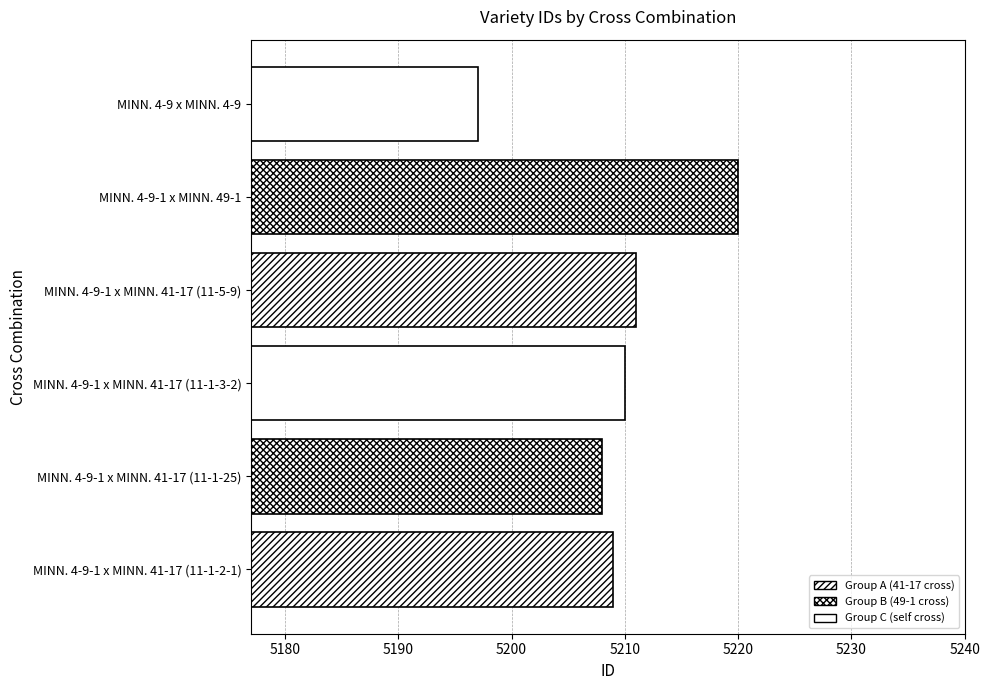

Which label corresponds to the largest value in the chart?

MINN. 4-9-1 x MINN. 49-1